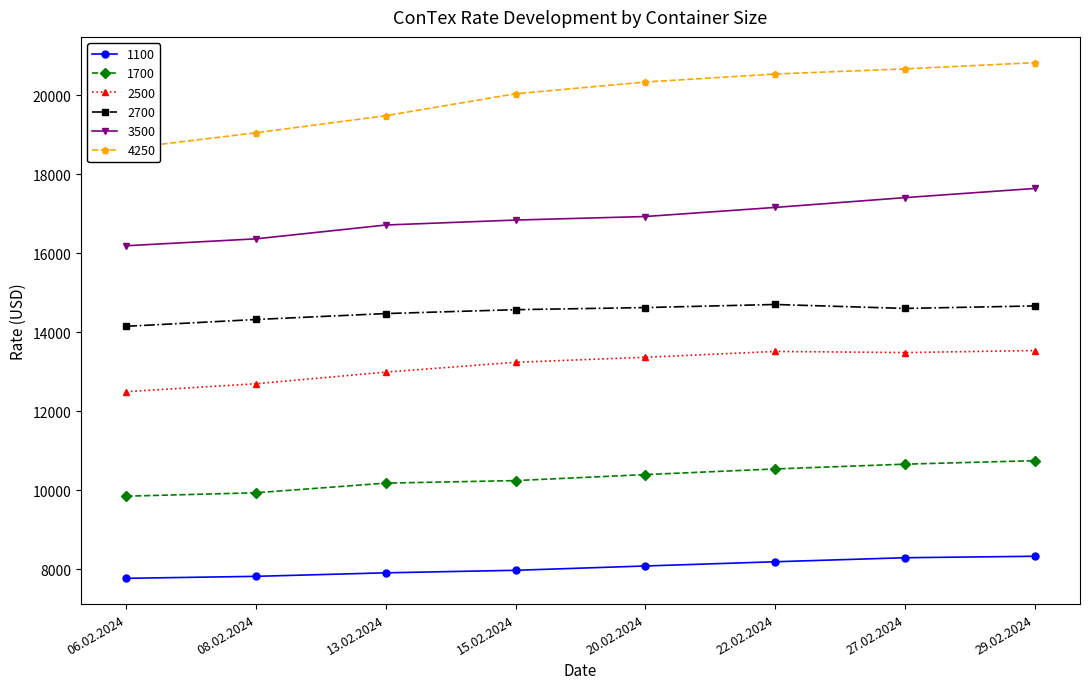

Reading left to right, what are all the values shown in this chart?

1100: 06.02.2024=7765	08.02.2024=7815	13.02.2024=7904	15.02.2024=7968	20.02.2024=8077	22.02.2024=8184	27.02.2024=8286	29.02.2024=8323
1700: 06.02.2024=9844	08.02.2024=9931	13.02.2024=10175	15.02.2024=10239	20.02.2024=10391	22.02.2024=10534	27.02.2024=10655	29.02.2024=10743
2500: 06.02.2024=12491	08.02.2024=12691	13.02.2024=12986	15.02.2024=13234	20.02.2024=13361	22.02.2024=13509	27.02.2024=13480	29.02.2024=13532
2700: 06.02.2024=14145	08.02.2024=14318	13.02.2024=14468	15.02.2024=14566	20.02.2024=14620	22.02.2024=14698	27.02.2024=14598	29.02.2024=14661
3500: 06.02.2024=16185	08.02.2024=16360	13.02.2024=16710	15.02.2024=16835	20.02.2024=16925	22.02.2024=17155	27.02.2024=17403	29.02.2024=17635
4250: 06.02.2024=18650	08.02.2024=19045	13.02.2024=19478	15.02.2024=20033	20.02.2024=20330	22.02.2024=20533	27.02.2024=20663	29.02.2024=20820